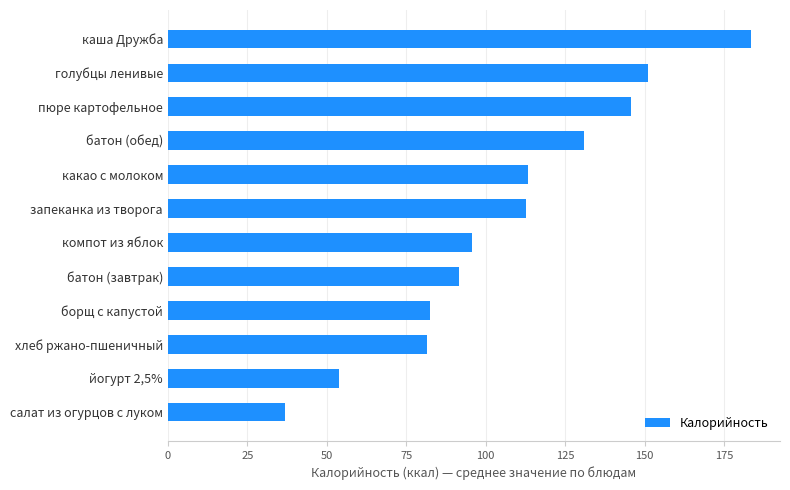

How many data points are less than 112?

6